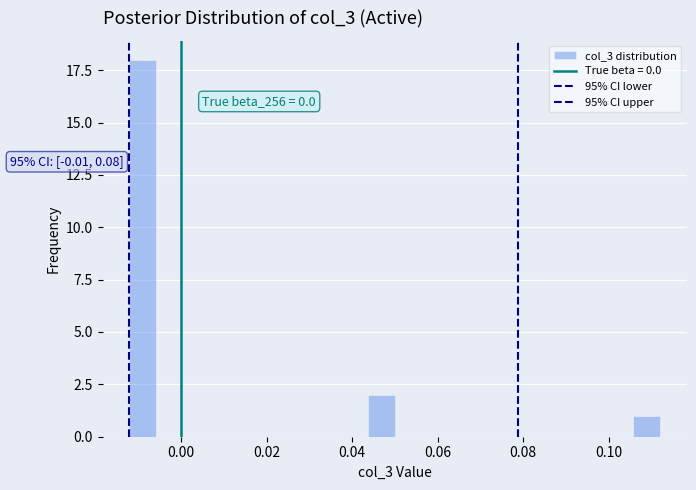

Around what value on the x-axis is the tallest bar? Give the approximate position of its centre, as read against the axis.

-0.008